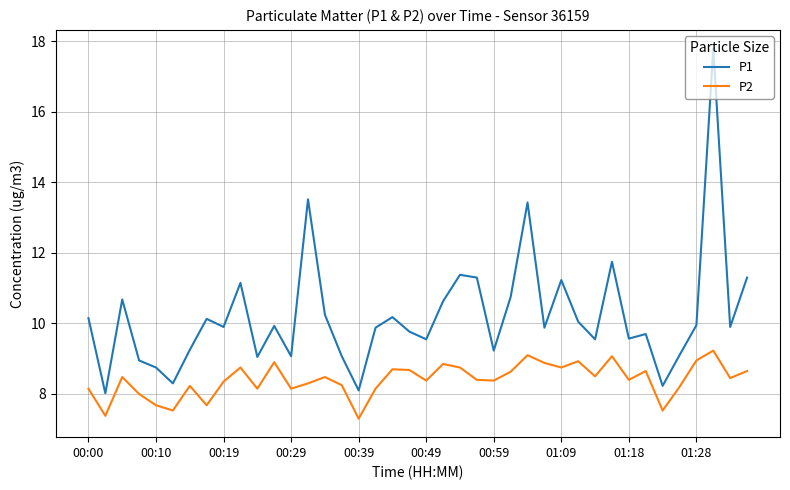

What is the sum of all P2 values?

336.0